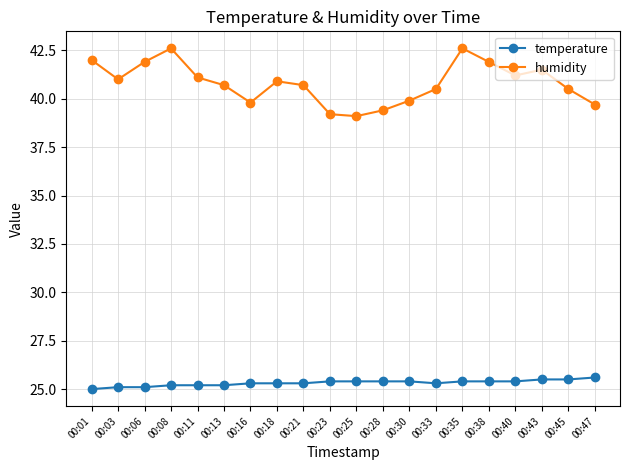

True or false: temperature and humidity intersect in this chart.

False